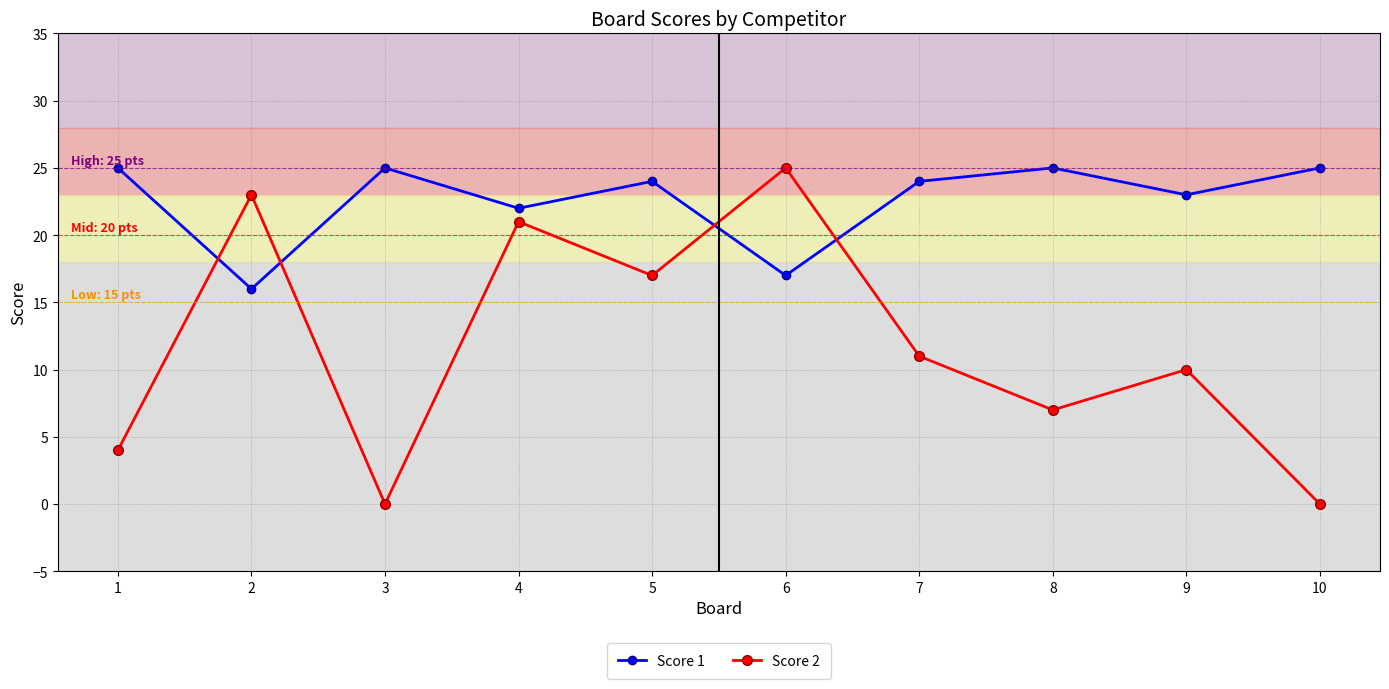

How many categories are shown in the chart?

10